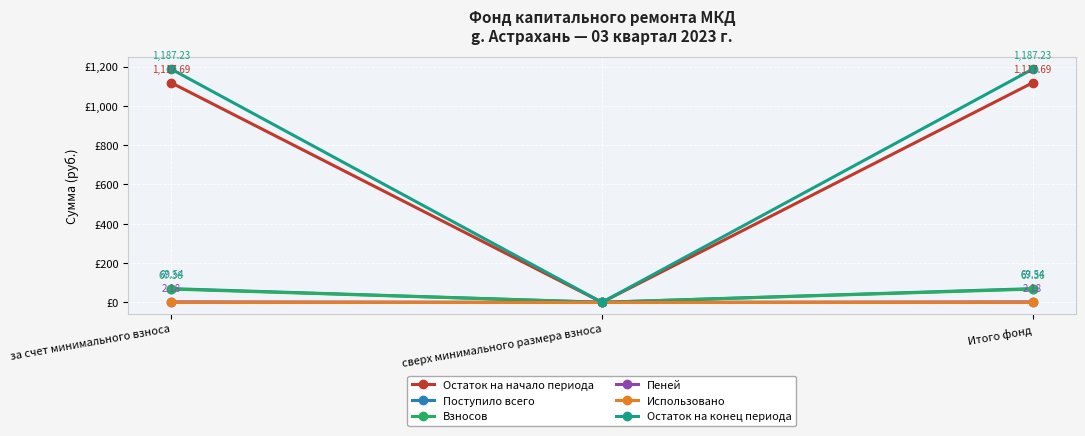

At which label is Поступило всего closest to 34?

сверх минимального размера взноса